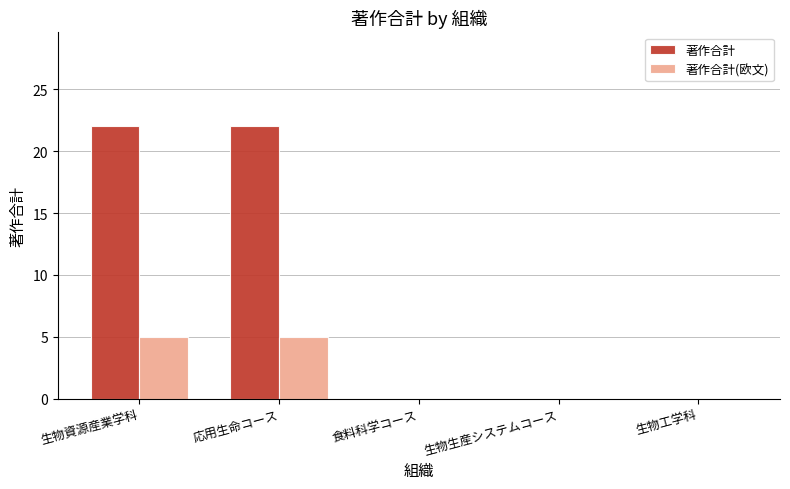

Reading left to right, transcribe all the data shown in this chart.

著作合計: 生物資源産業学科=22	応用生命コース=22	食料科学コース=0	生物生産システムコース=0	生物工学科=0
著作合計(欧文): 生物資源産業学科=5	応用生命コース=5	食料科学コース=0	生物生産システムコース=0	生物工学科=0